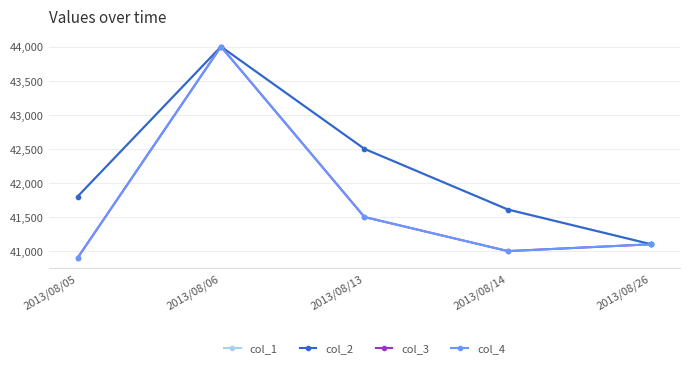

What is the value of the col_4 point at the 5th from the left?

41100